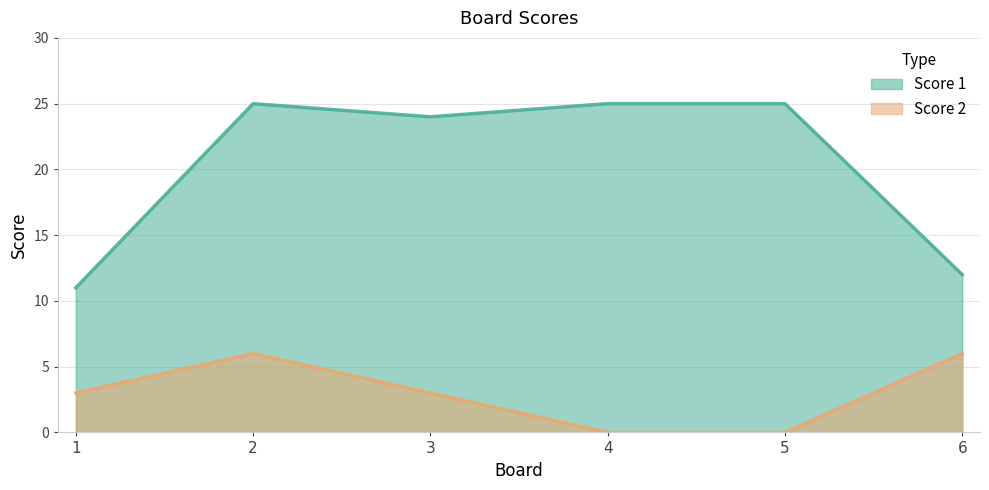

In Score 1, how many points are lower than both neighbors (excluding endpoints)?

1